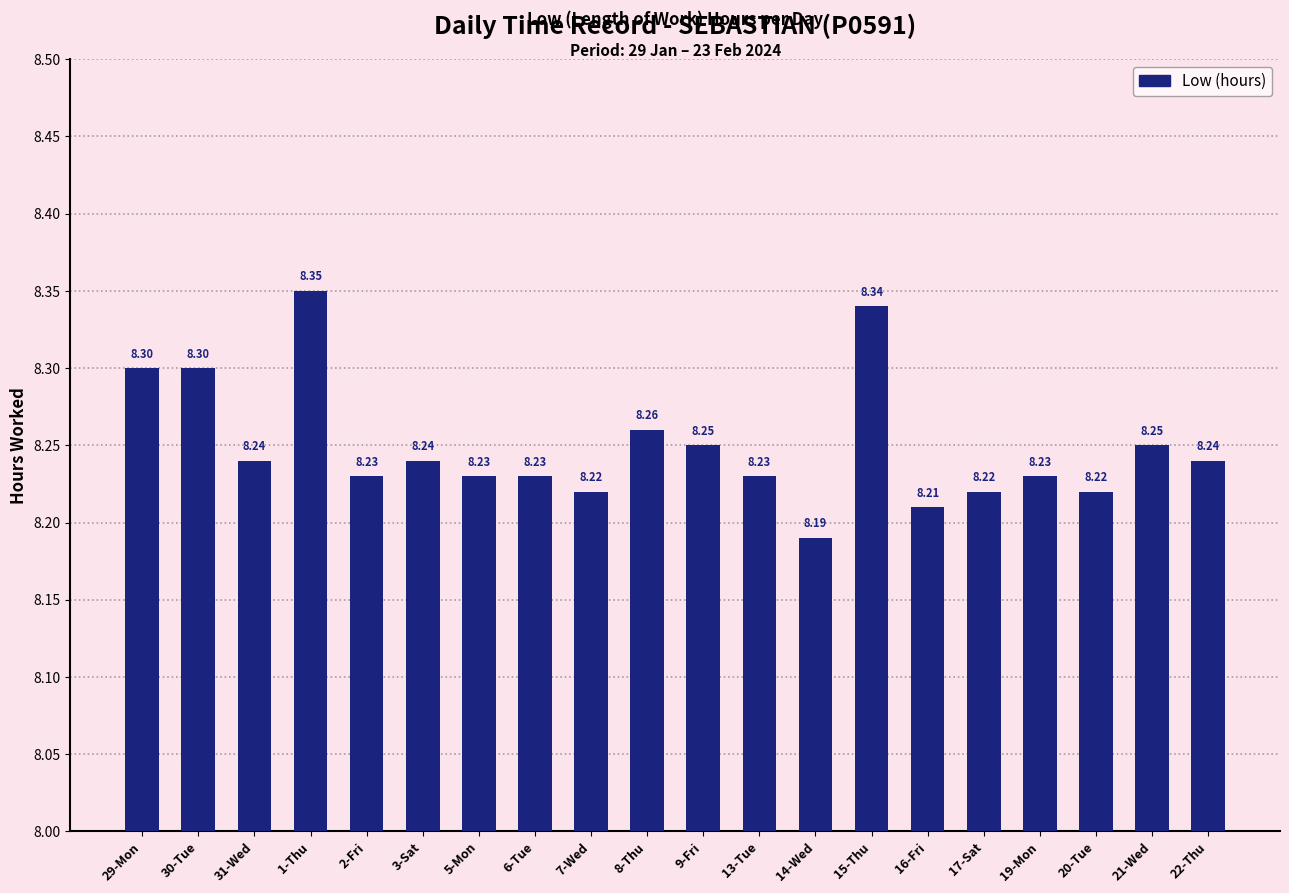

What is the sum of the values at 9-Fri and 16-Fri?

16.5